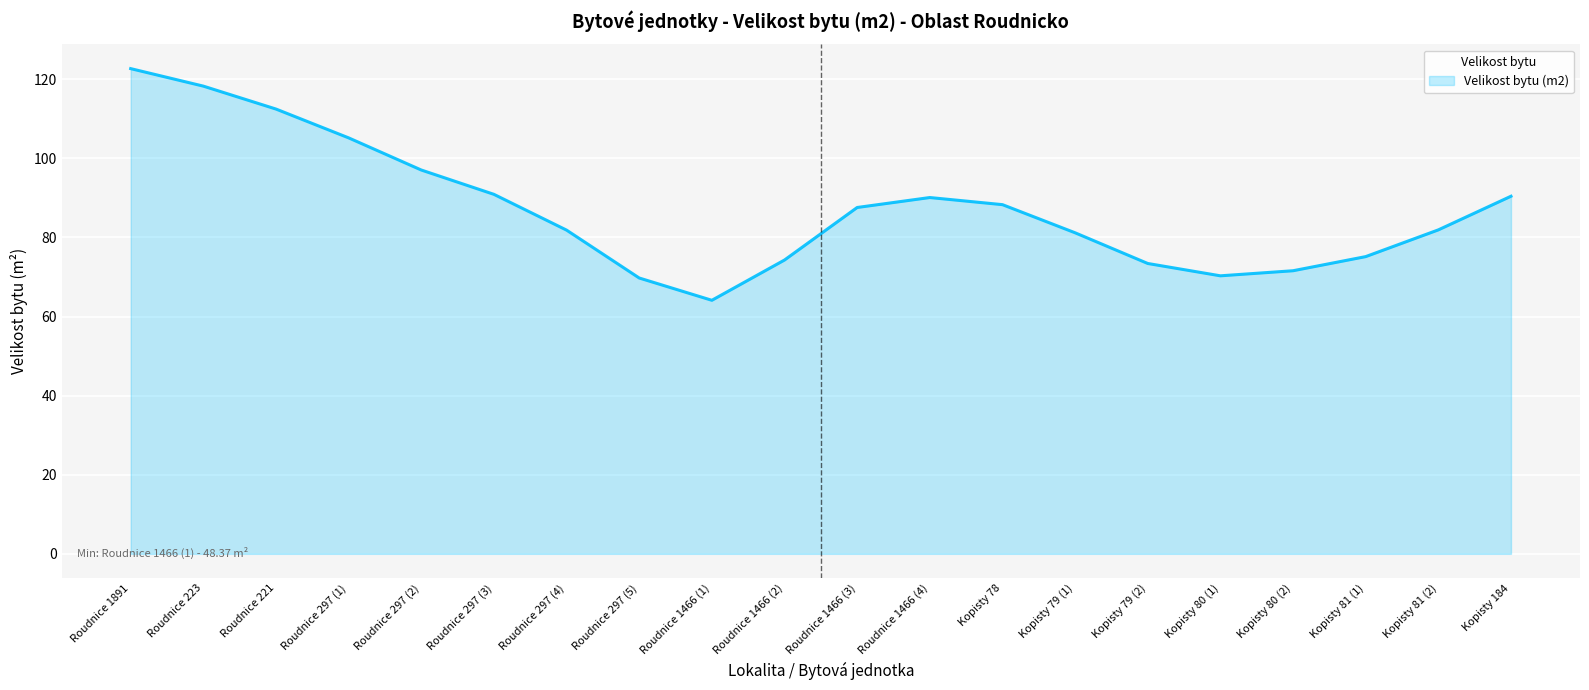

What is the greatest value displayed?

122.7